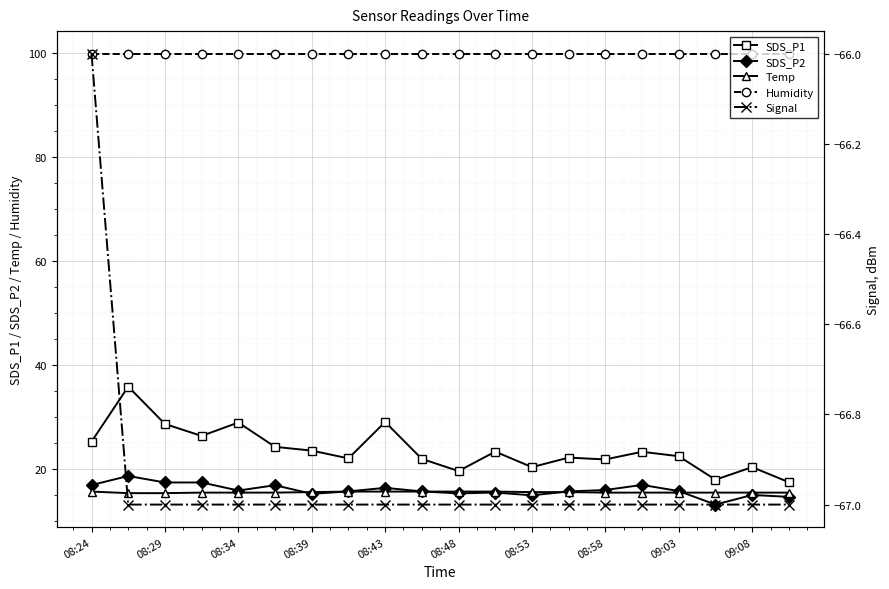

The Humidity series shows 68.9 at 08:39. True or false?

False